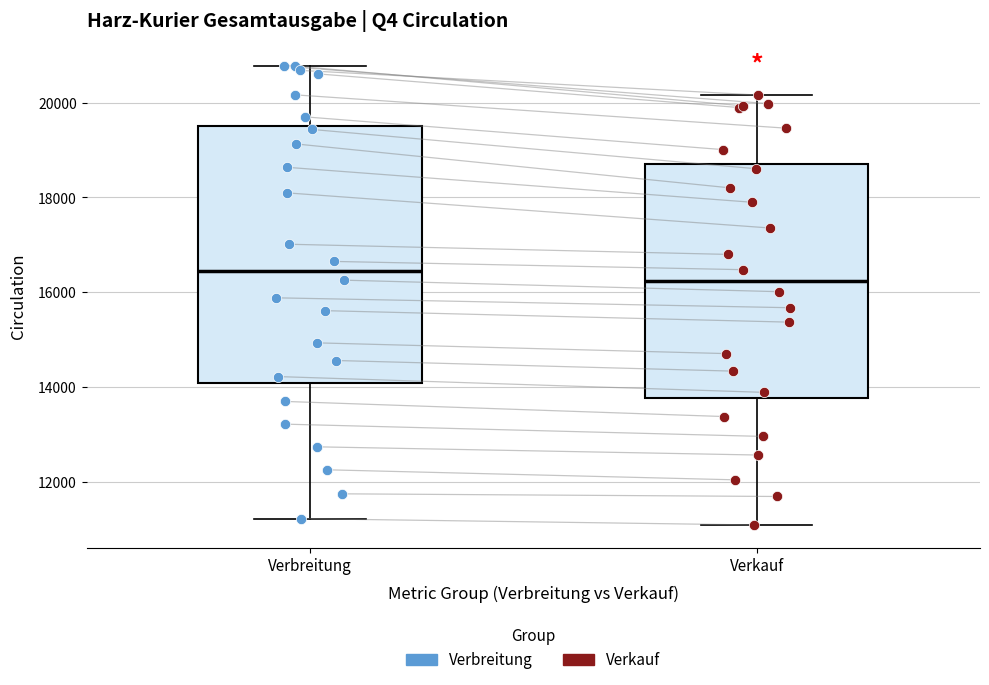

Reading left to right, read every box against the y-axis: the position of its median line, the range the box covers, and the ends of its whiskers. The values are not printed on the chart, so give them approximately, as read against the axis.

Verbreitung: median 16400, box 14000 to 19600, whiskers 11200 to 20800
Verkauf: median 16200, box 13800 to 18800, whiskers 11000 to 20200